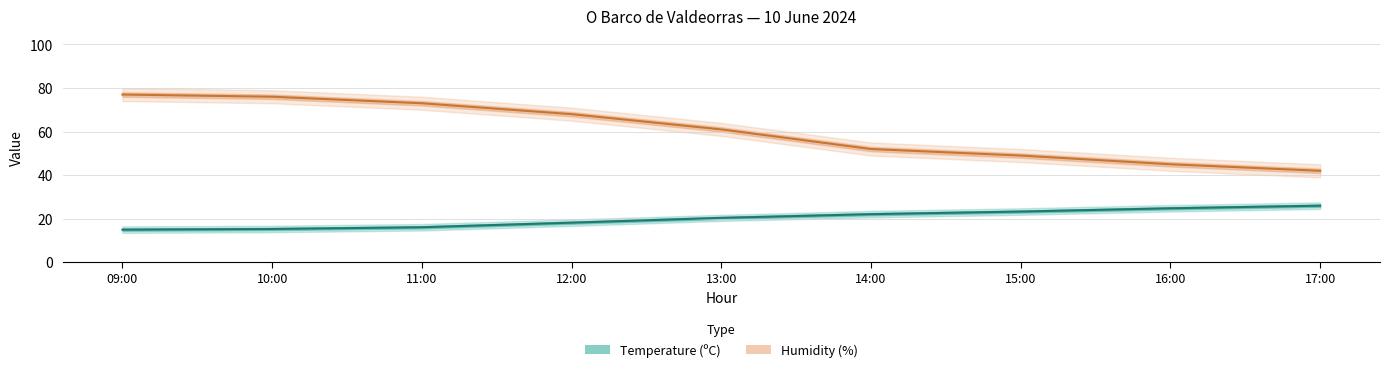

How many values in the Humidity (%) series exceed 61?

4